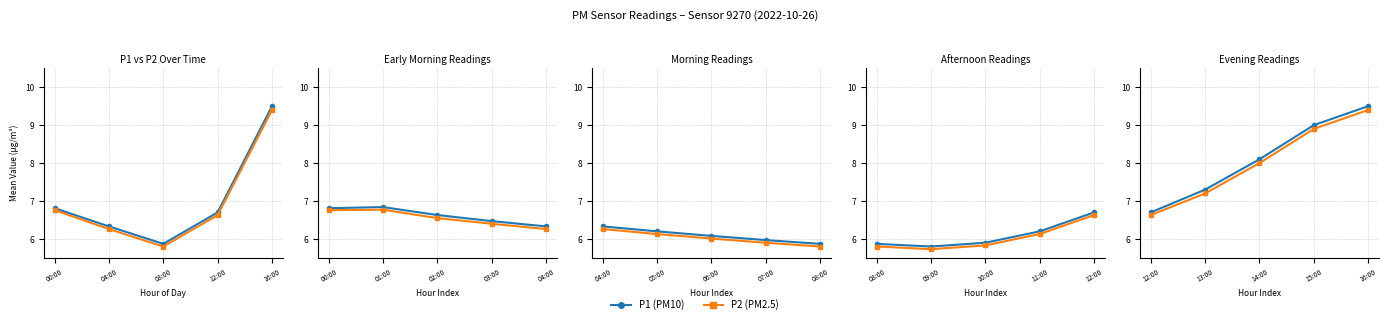

True or false: P2 (PM2.5) and P1 (PM10) intersect in this chart.

False